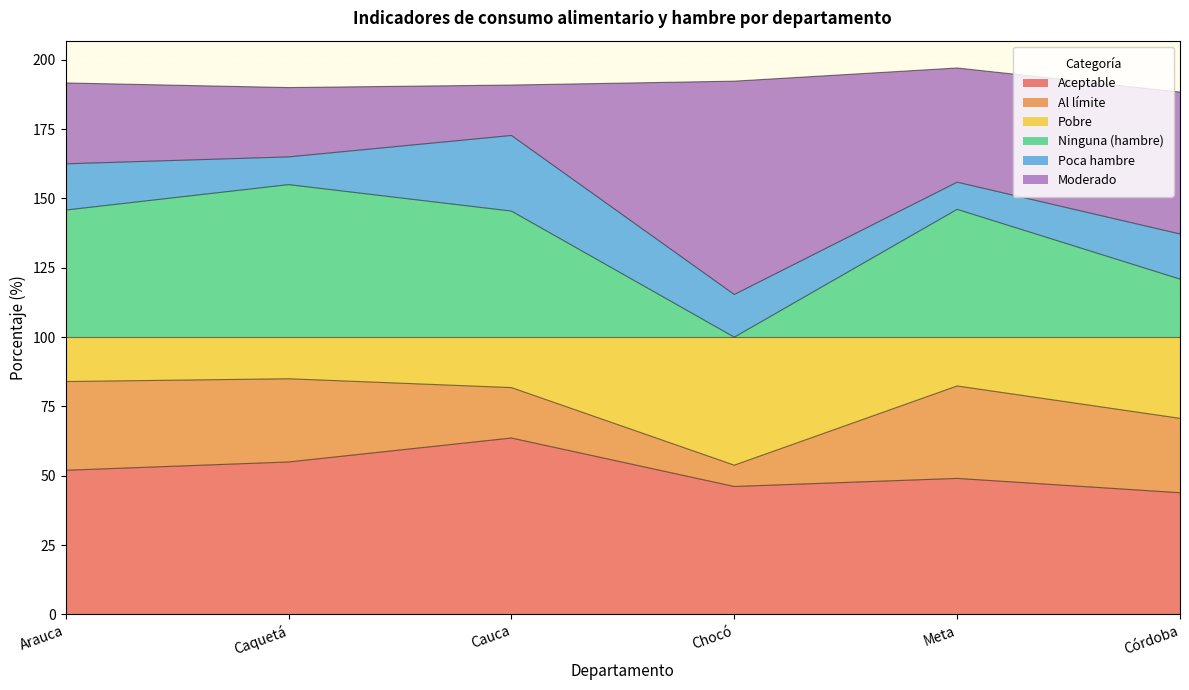

Which category has the highest value in the Aceptable series?

Cauca